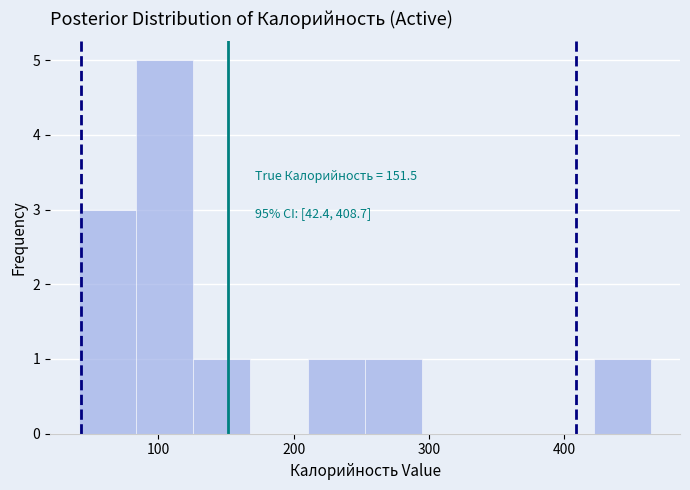

Which range on the x-axis has the tallest bar?

80 to 130